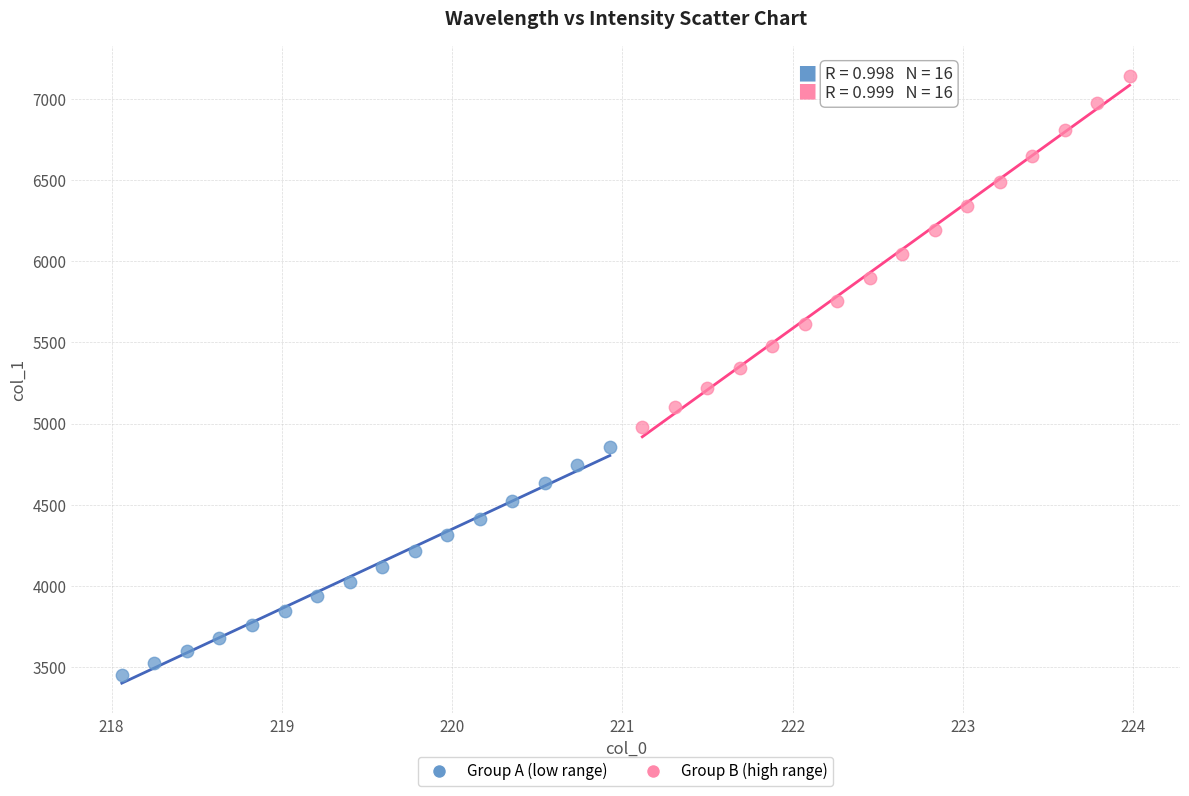

What are all the series names shown in the legend?

Group A (low range), Group B (high range)